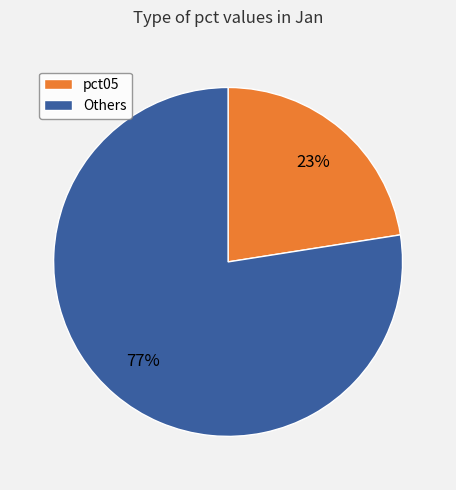

Between Others and pct05, which is larger?

Others